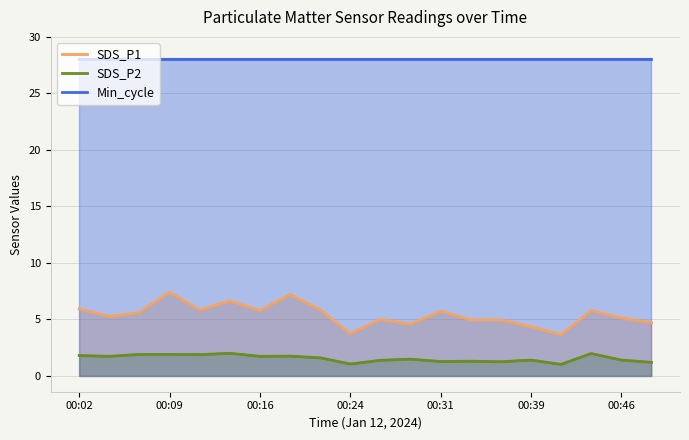

Where is Min_cycle nearest to the value 28?

00:02